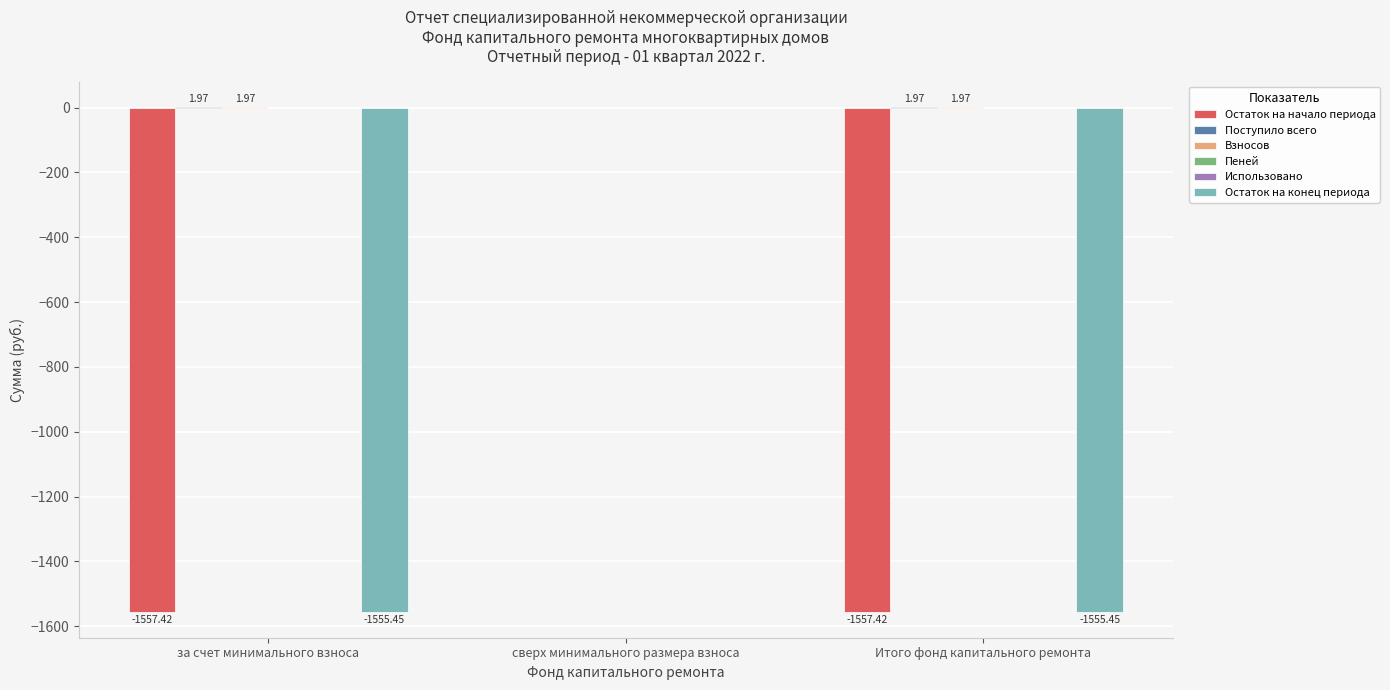

Reading left to right, what are all the values shown in this chart?

Остаток на начало периода: -1557.4	0.0	-1557.4
Поступило всего: 2.0	0.0	2.0
Взносов: 2.0	0.0	2.0
Пеней: 0.0	0.0	0.0
Использовано: 0.0	0.0	0.0
Остаток на конец периода: -1555.5	0.0	-1555.5